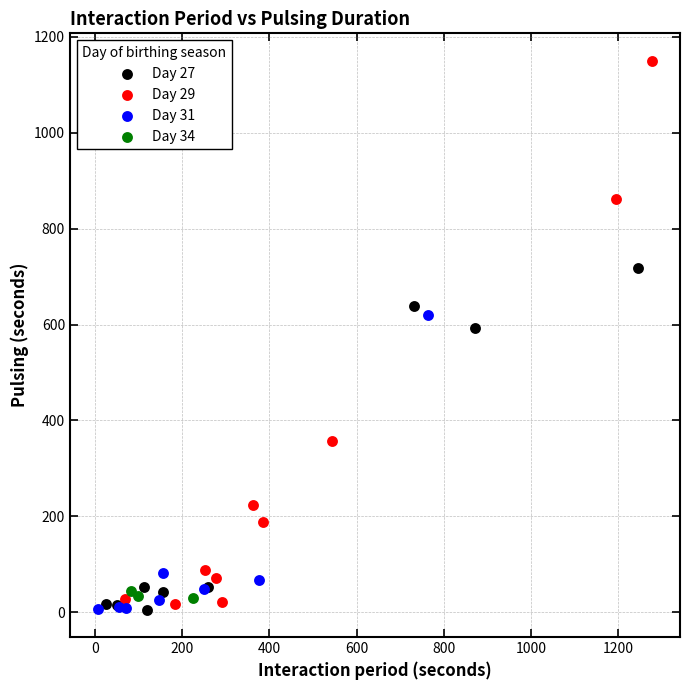

What are all the series names shown in the legend?

Day 27, Day 29, Day 31, Day 34